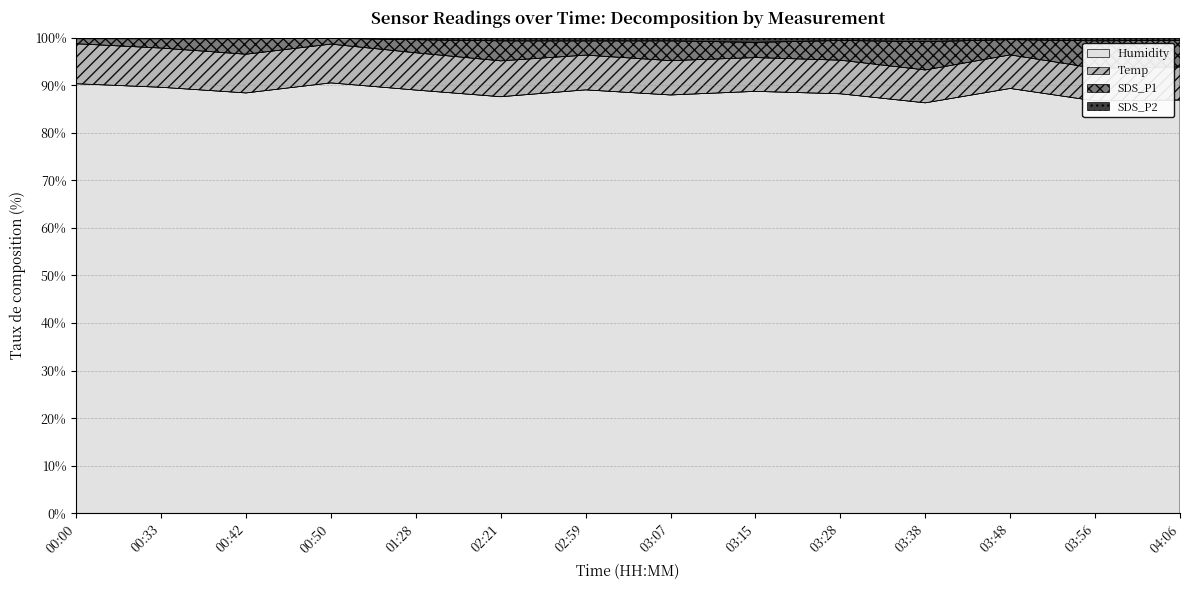

At how many categories does at least one series exceed 97?

14